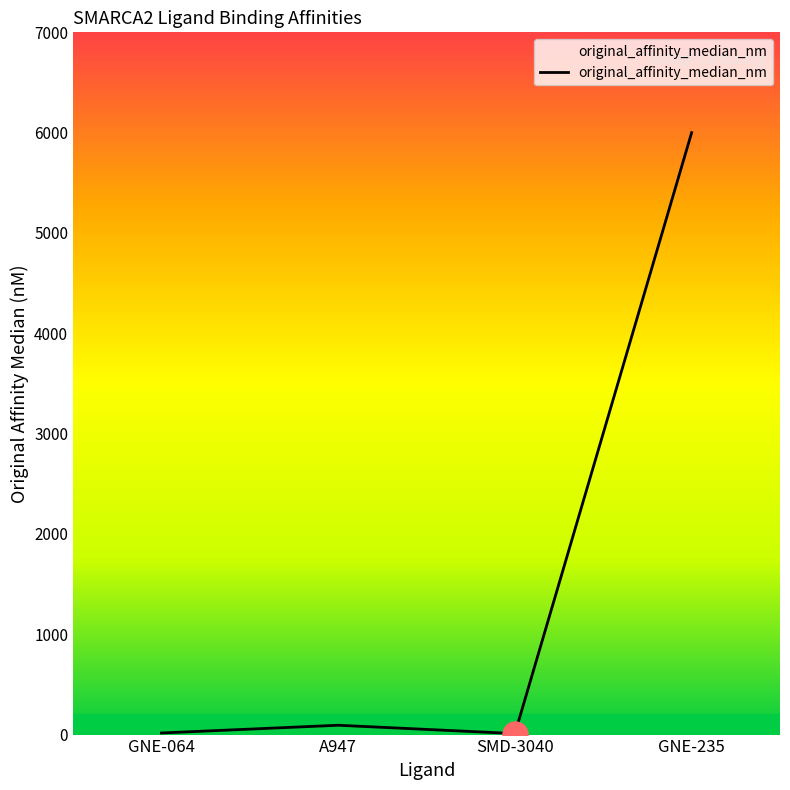

How many interior local peaks (higher than both neighbors) does the data have?

1